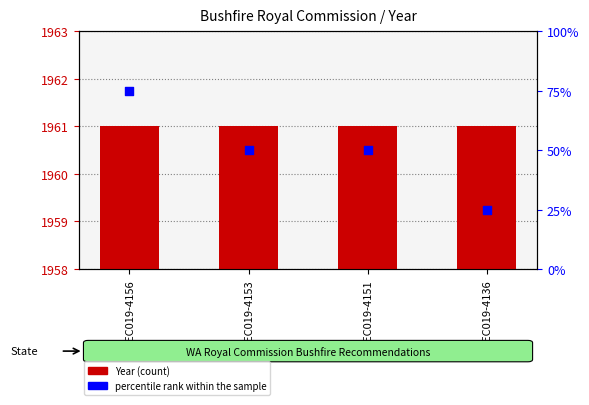

Which series reaches the minimum Y coordinate?

percentile rank within the sample